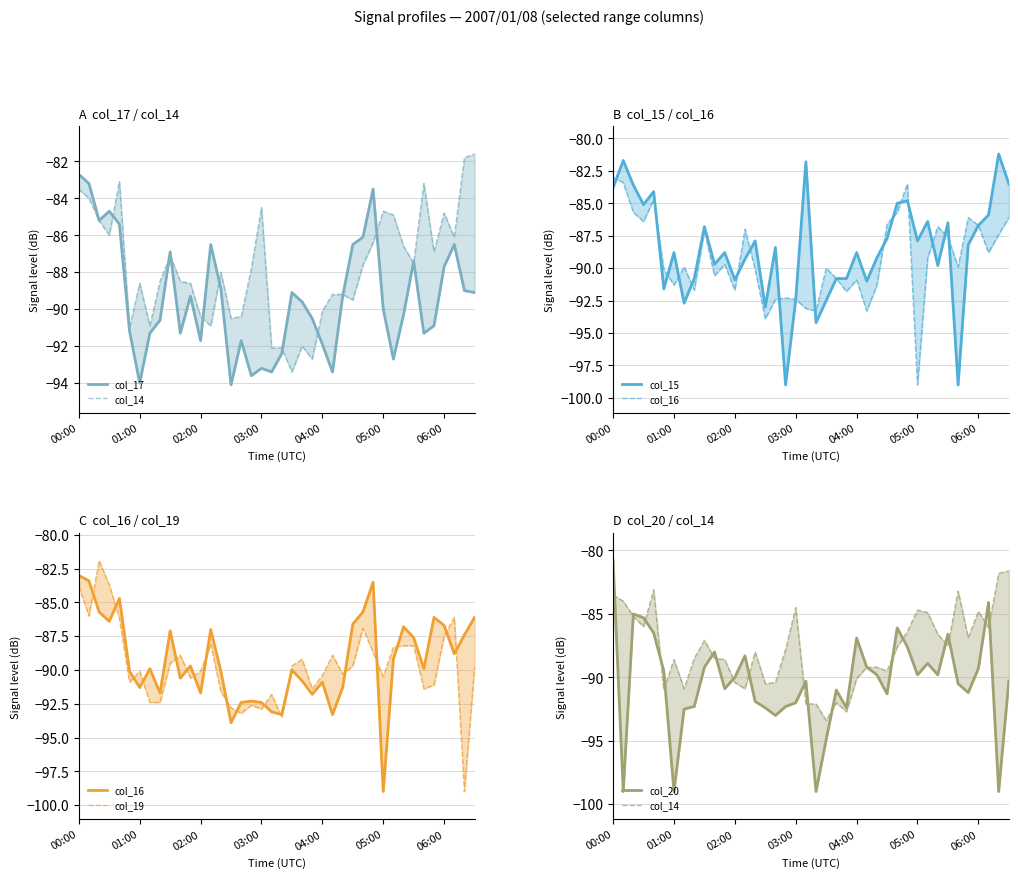

The value of col_16 at 37 is -30.4. True or false?

False